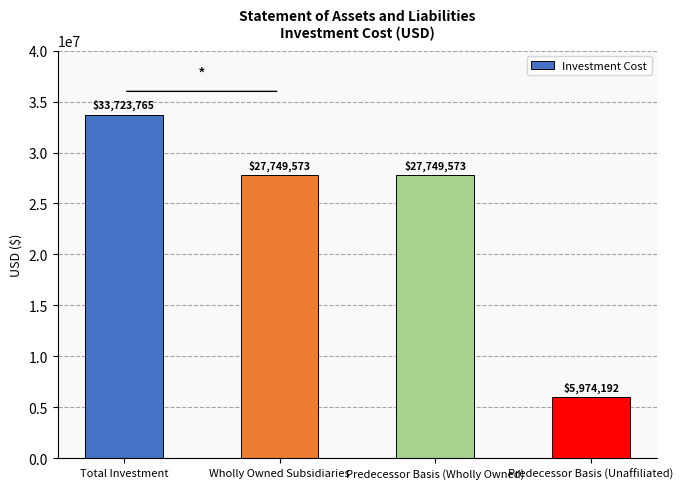

Approximately how many times larger is the value at Wholly Owned Subsidiaries compared to Total Investment?

0.8